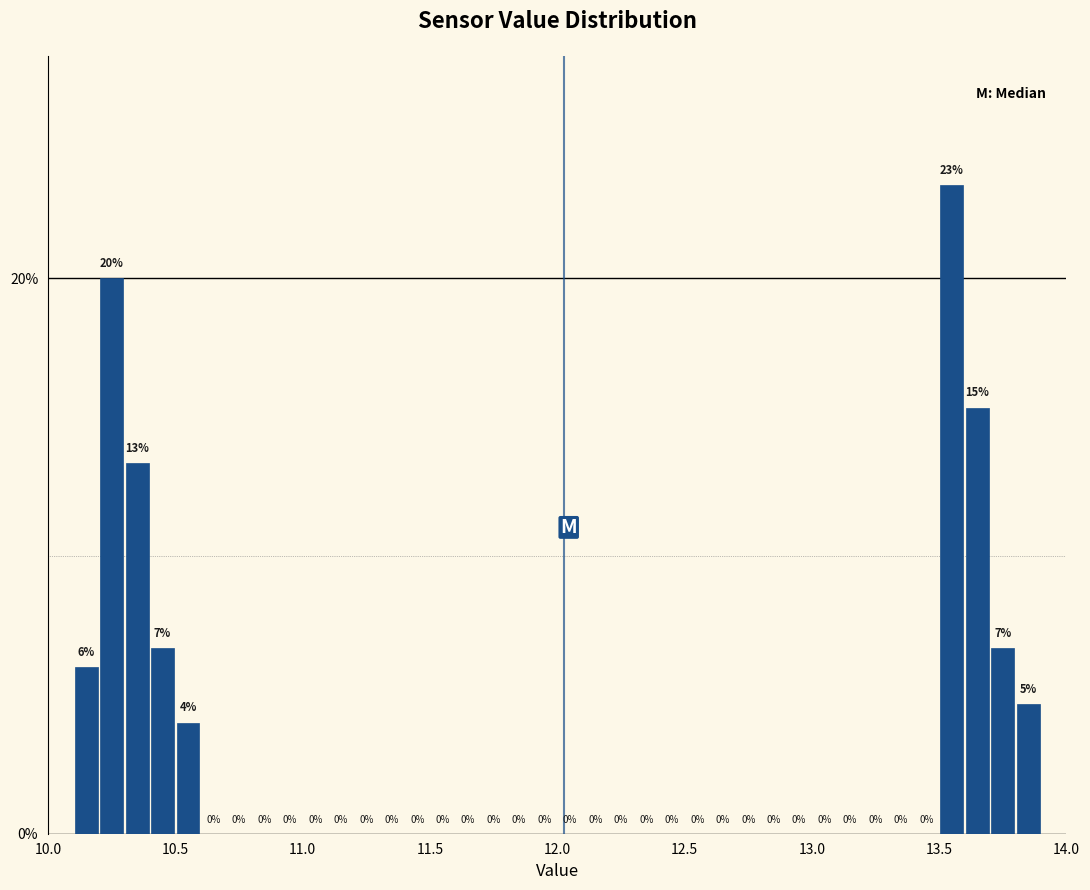

Around what value on the x-axis is the tallest bar? Give the approximate position of its centre, as read against the axis.

13.55